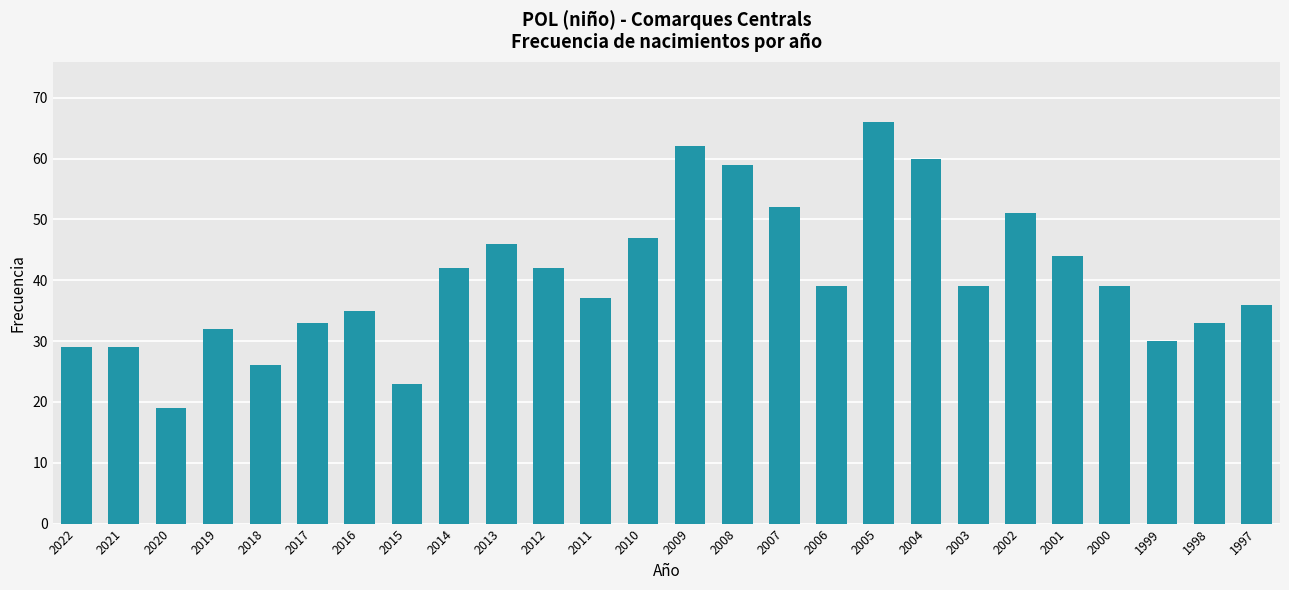

Which label corresponds to the largest value in the chart?

2005